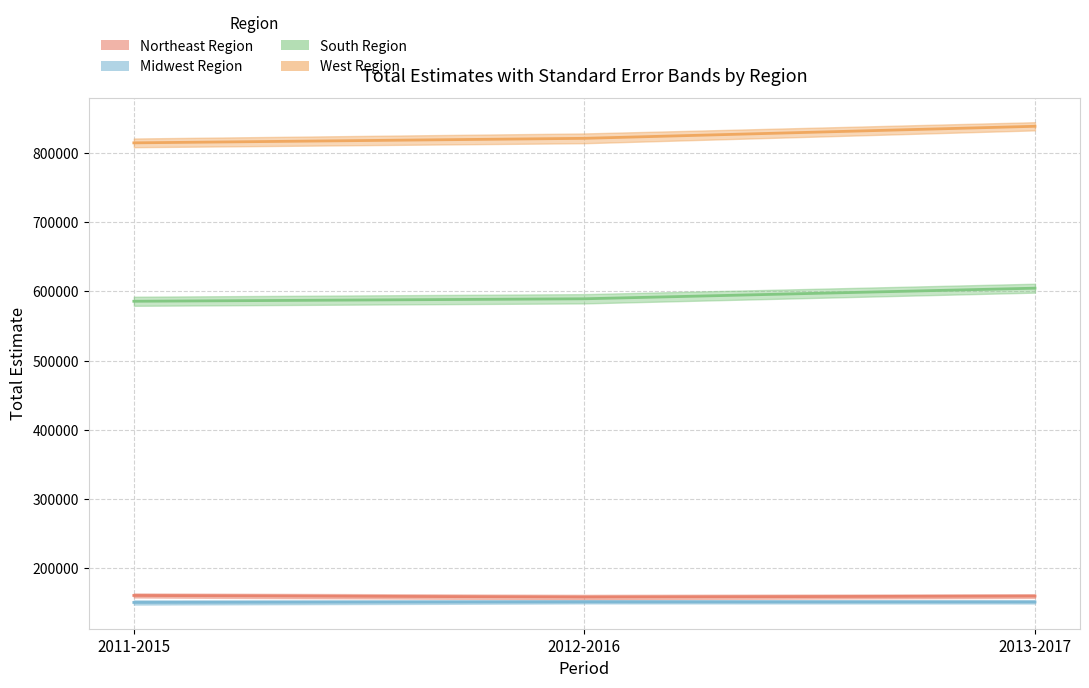

Reading left to right, what are all the values shown in this chart?

Northeast Region: 2011-2015=159987	2012-2016=157661	2013-2017=159106
Midwest Region: 2011-2015=149878	2012-2016=150774	2013-2017=150641
South Region: 2011-2015=585727	2012-2016=589322	2013-2017=604657
West Region: 2011-2015=814955	2012-2016=821503	2013-2017=838929